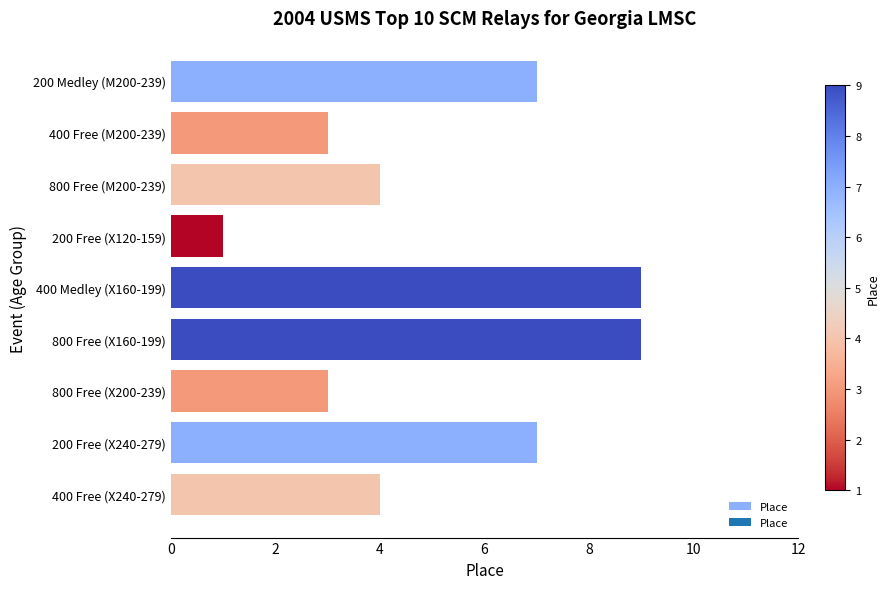

At which category does the chart reach its minimum across all series?

200 Free (X120-159)